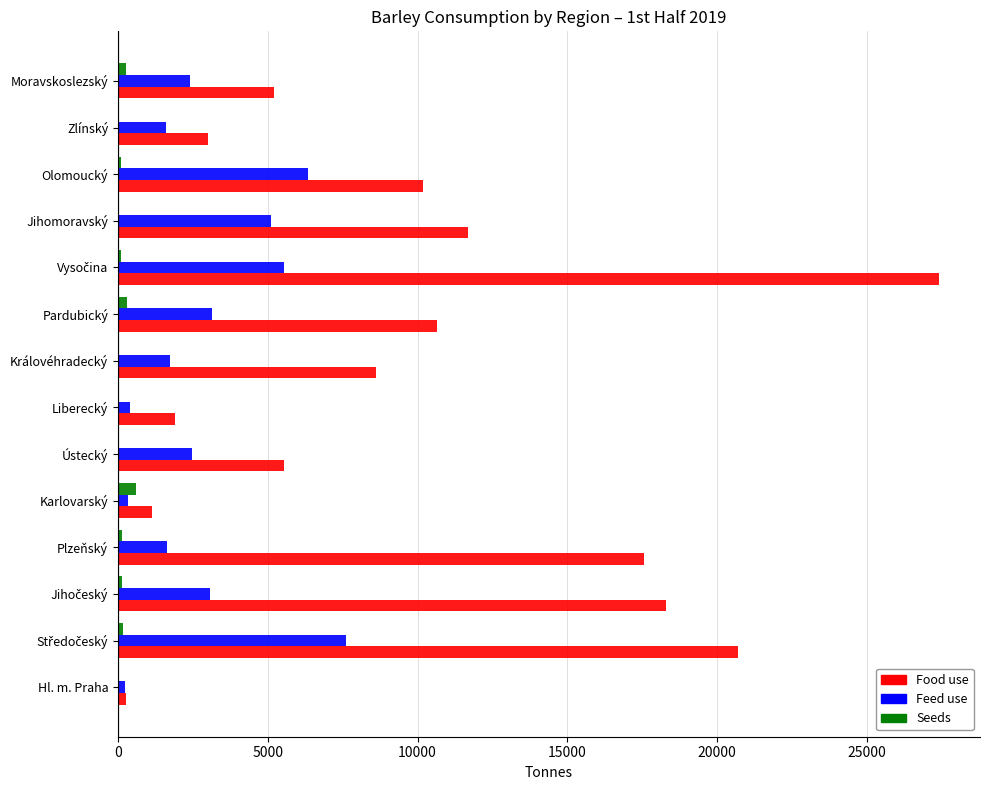

What is the sum of all Seeds values?

1936.5